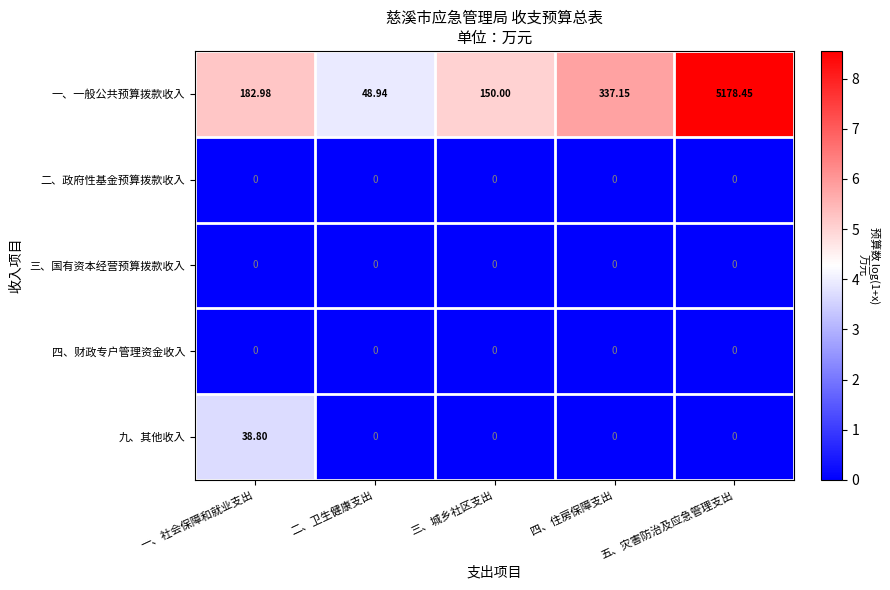

Which series has the largest range (max minus min)?

一、一般公共预算拨款收入